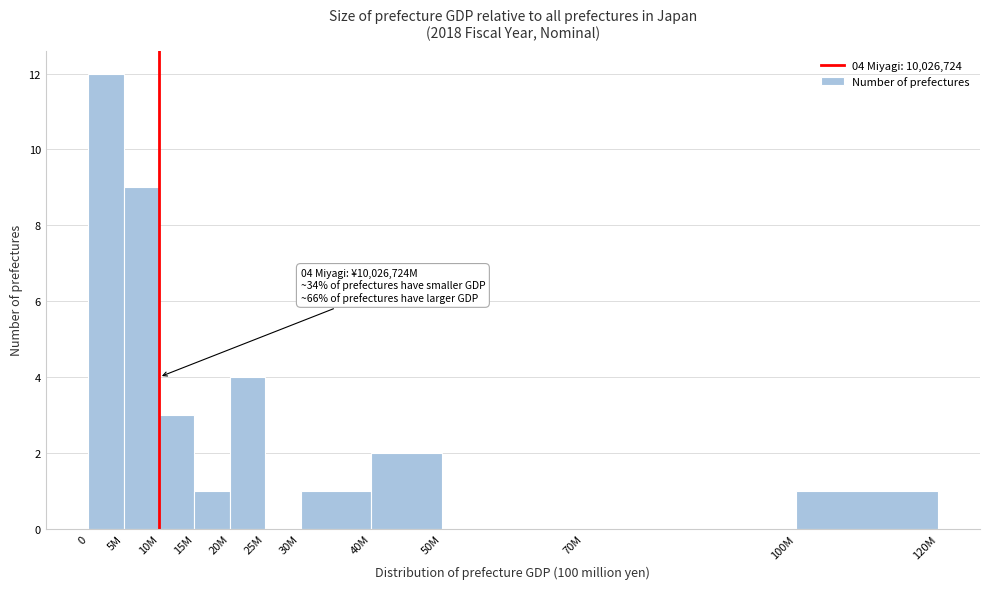

Reading right to left, what are all the values shown in this chart?

100M=1	70M=0	50M=0	40M=2	30M=1	25M=0	20M=4	15M=1	10M=3	5M=9	0=12